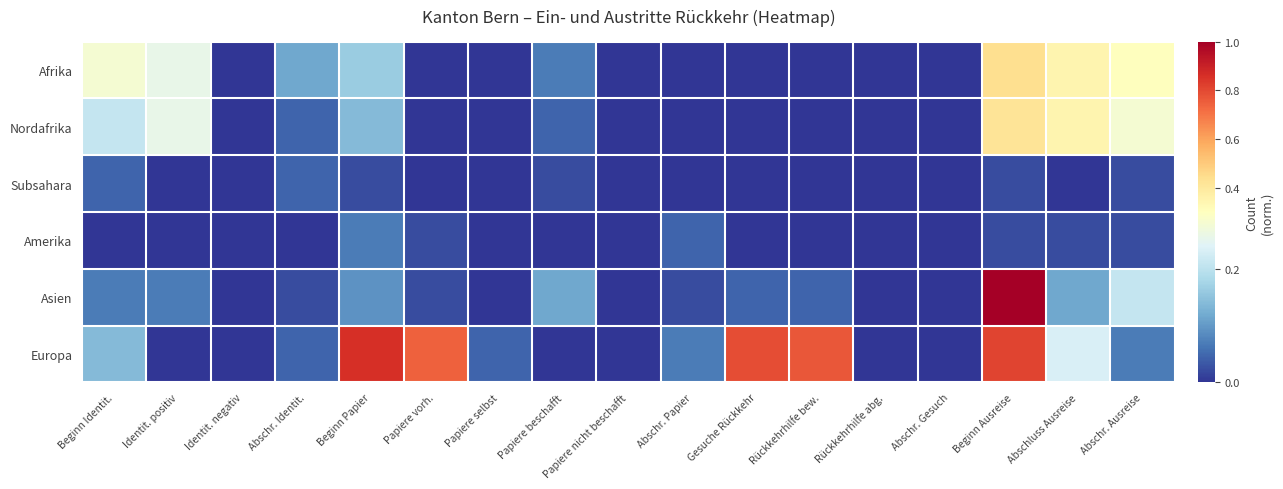

How many distinct data groups are displayed?

6